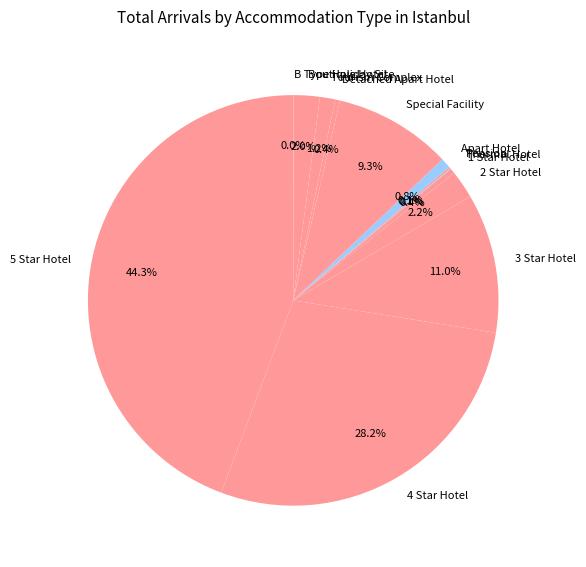

True or false: 4 Star Hotel accounts for 28% of the total.

True